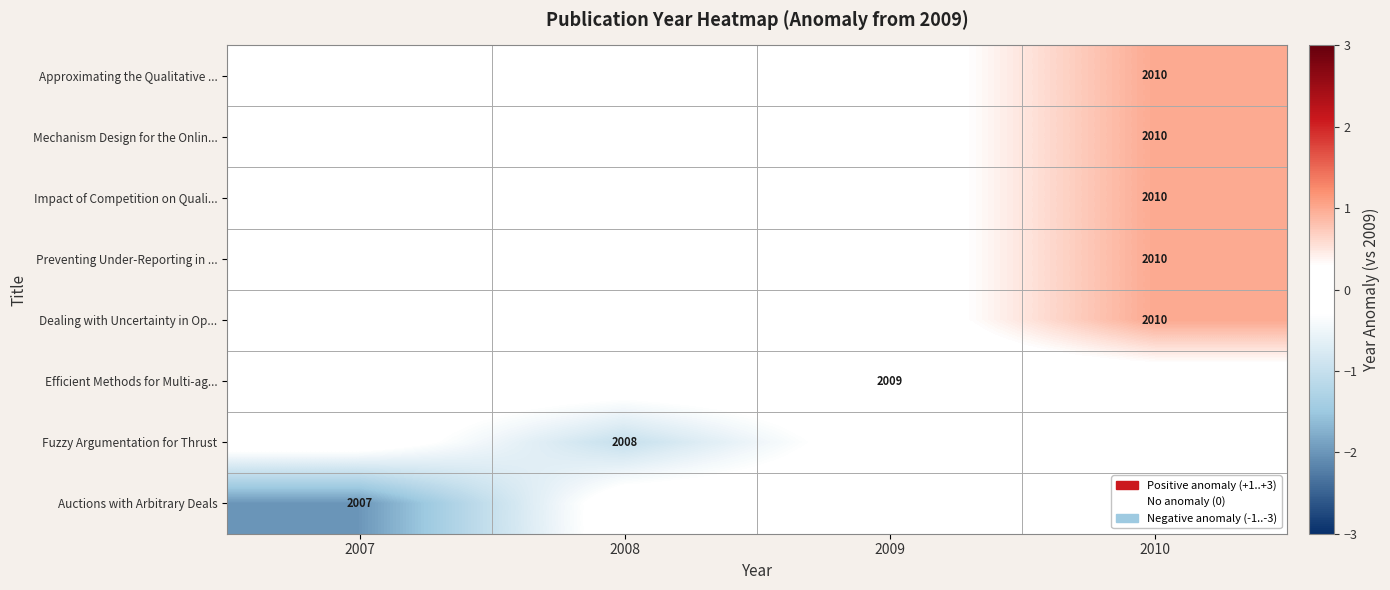

The value of Fuzzy Argumentation for Thrust at 2008 is 739. True or false?

False